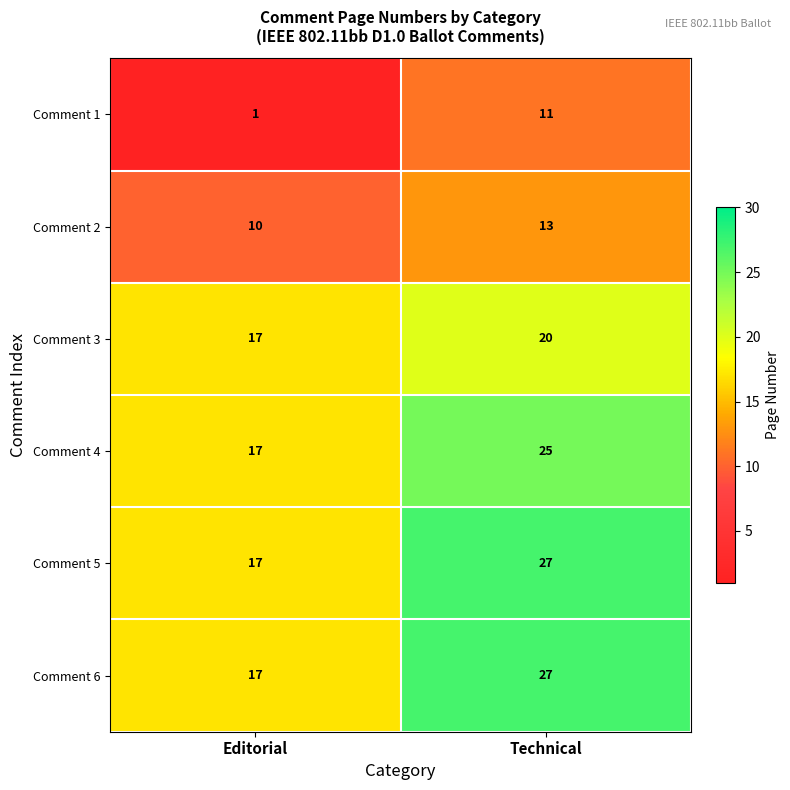

Is it true that Comment 2 equals 13 at Technical?

True